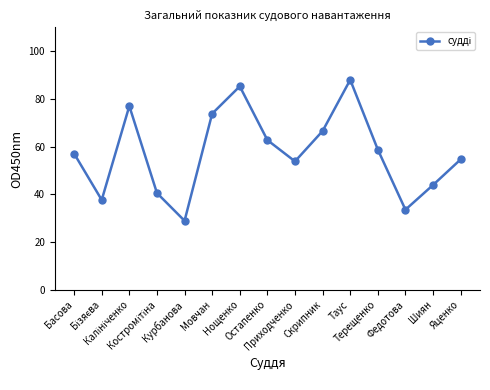

What is the maximum value shown in the chart?

88.0